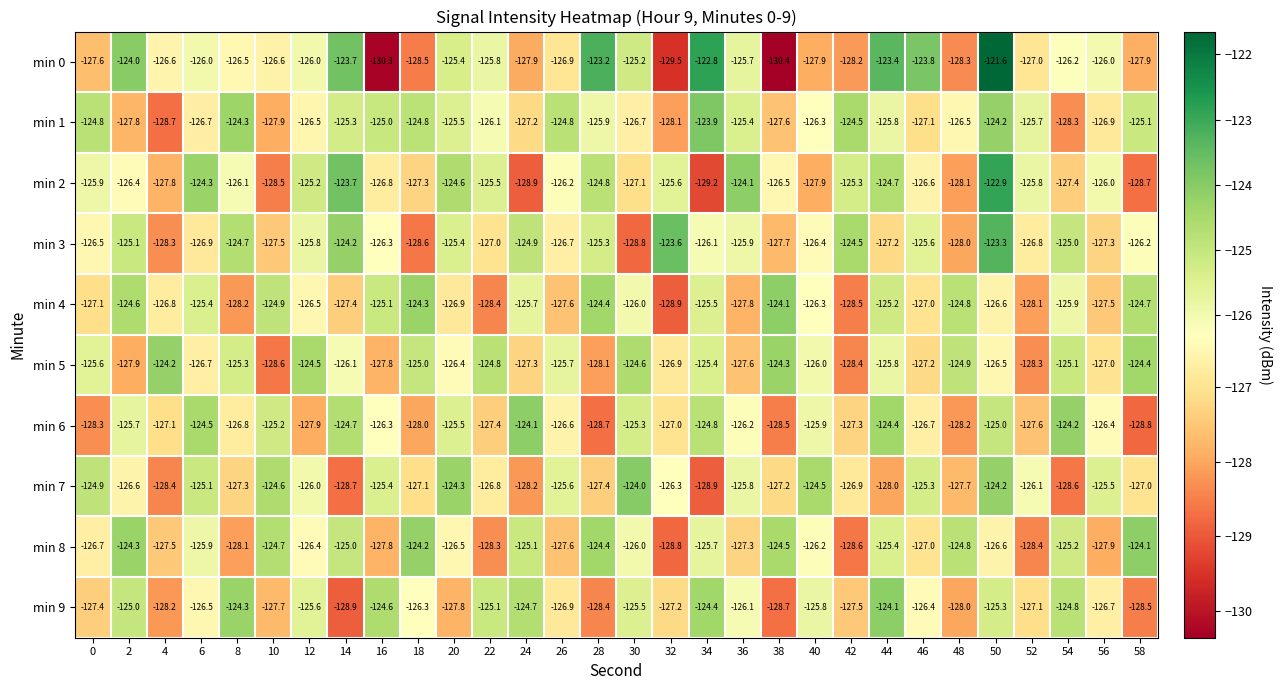

Which series has the largest total across all categories?

min 1